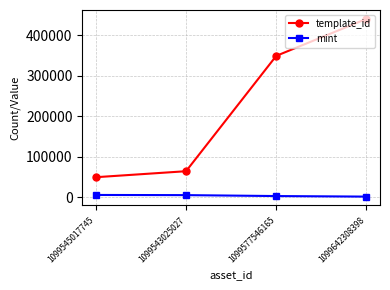

What position from the left is 1099543025027?

2